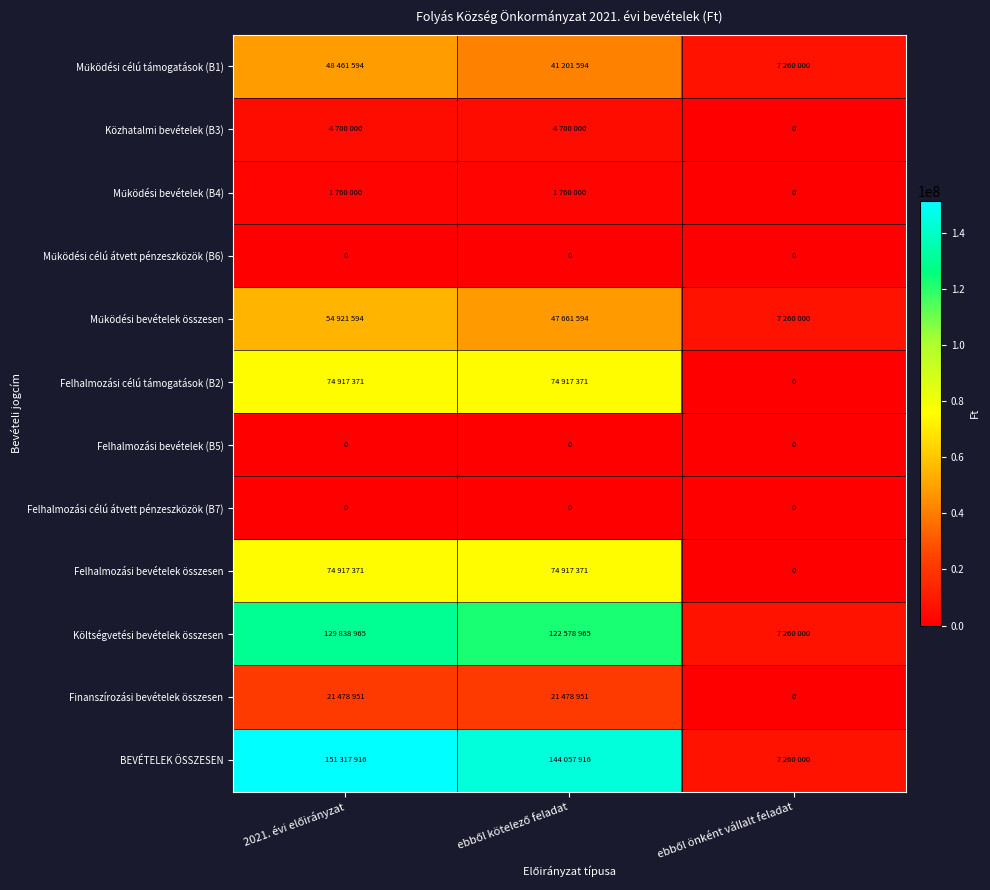

How many values in Felhalmozási célú támogatások (B2) are above zero?

2